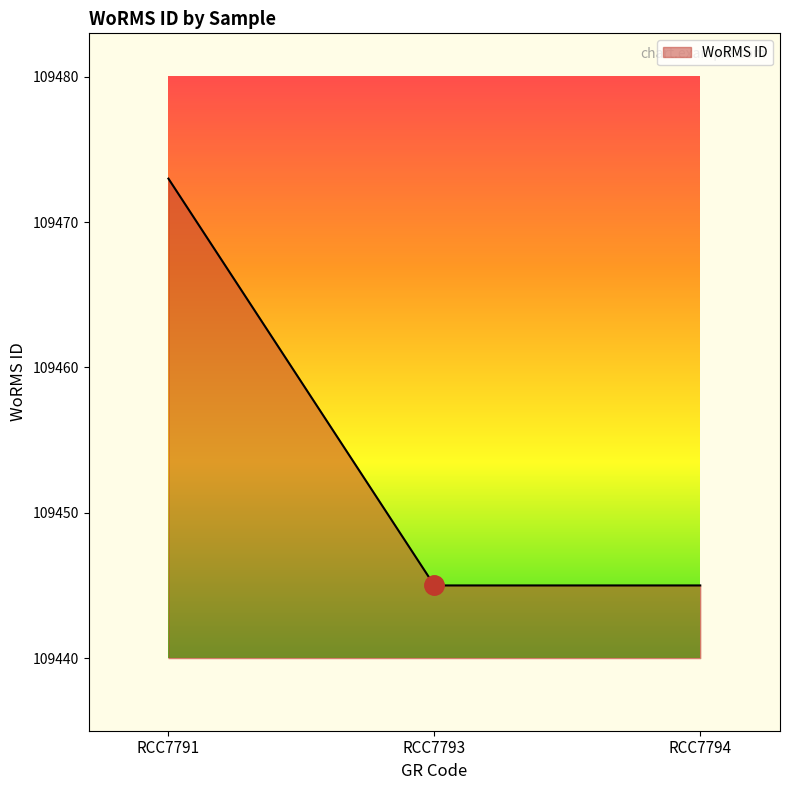

What is the sum of the values at RCC7793 and RCC7791?

218918